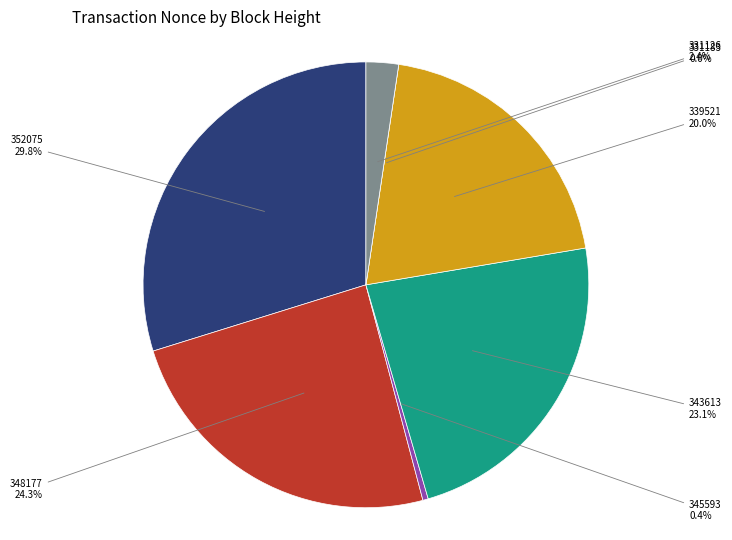

How many slices are in this pie chart?

7